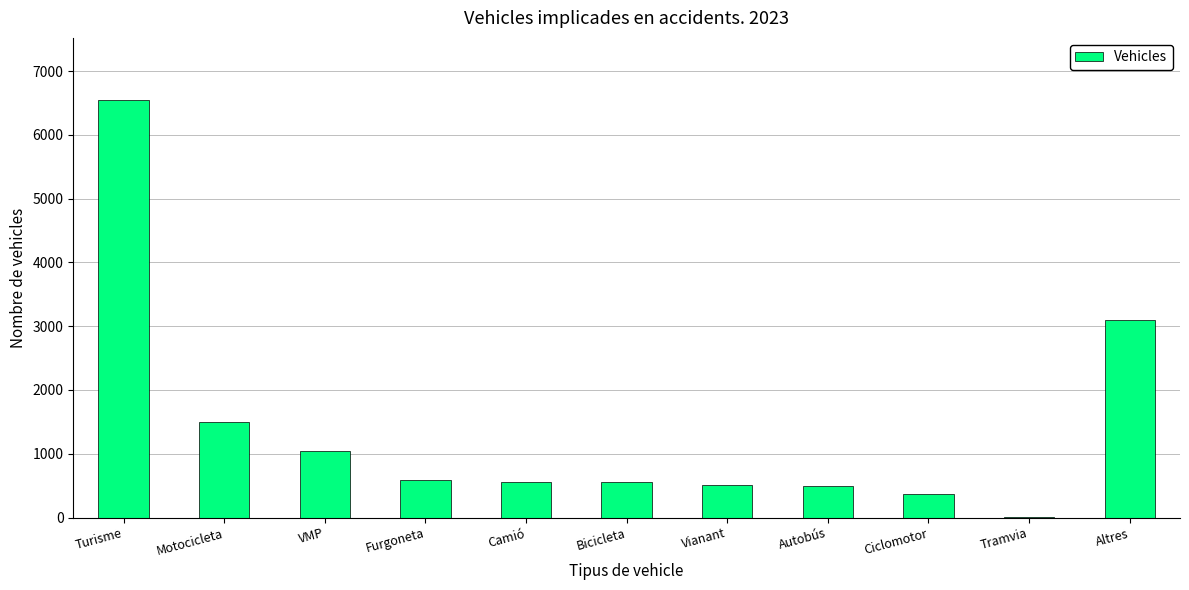

Approximately how many times larger is the value at Ciclomotor compared to Vianant?

0.7